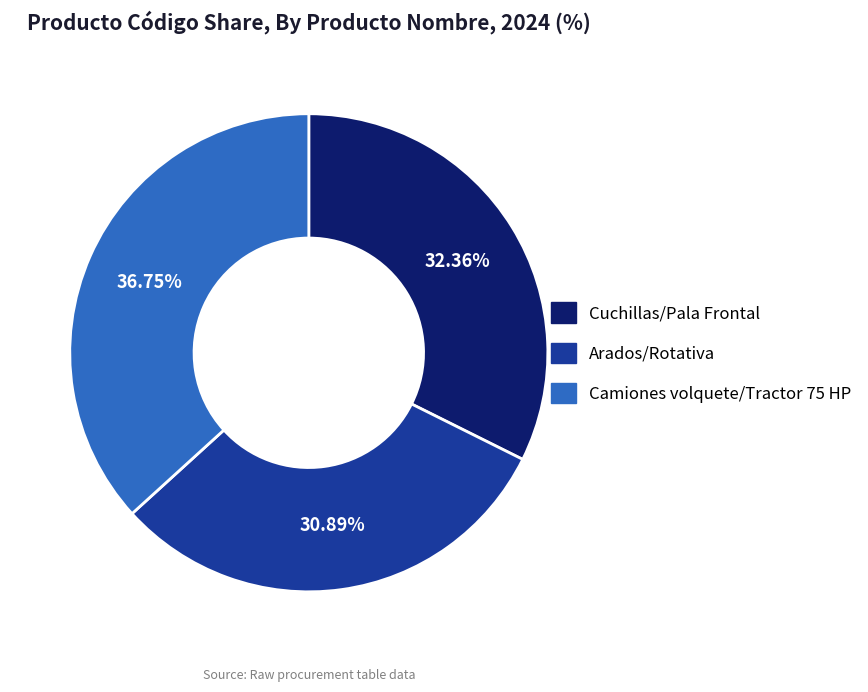

Is Camiones volquete/Tractor 75 HP the majority of the pie?

No